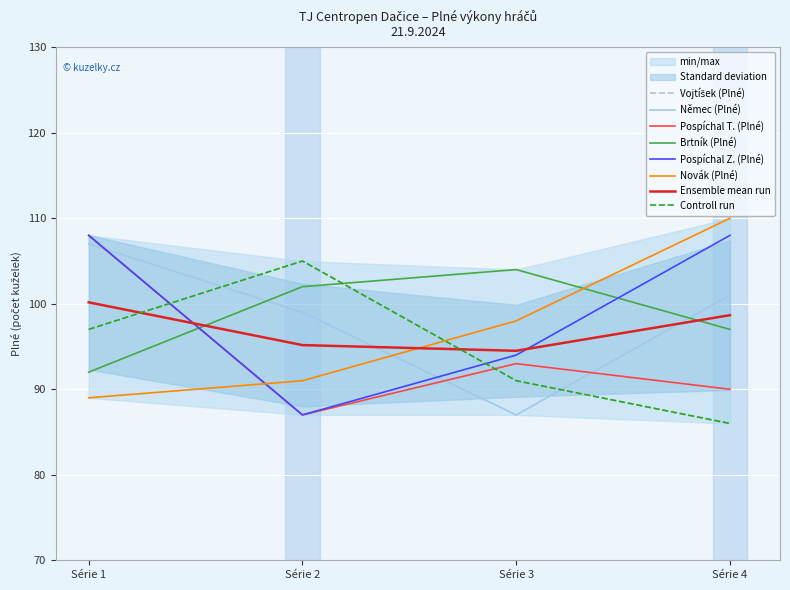

Reading right to left, transcribe all the data shown in this chart.

Vojtíšek (Plné): Série 4=86	Série 3=91	Série 2=105	Série 1=97
Němec (Plné): Série 4=101	Série 3=87	Série 2=99	Série 1=107
Pospíchal T. (Plné): Série 4=90	Série 3=93	Série 2=87	Série 1=108
Brtník (Plné): Série 4=97	Série 3=104	Série 2=102	Série 1=92
Pospíchal Z. (Plné): Série 4=108	Série 3=94	Série 2=87	Série 1=108
Novák (Plné): Série 4=110	Série 3=98	Série 2=91	Série 1=89